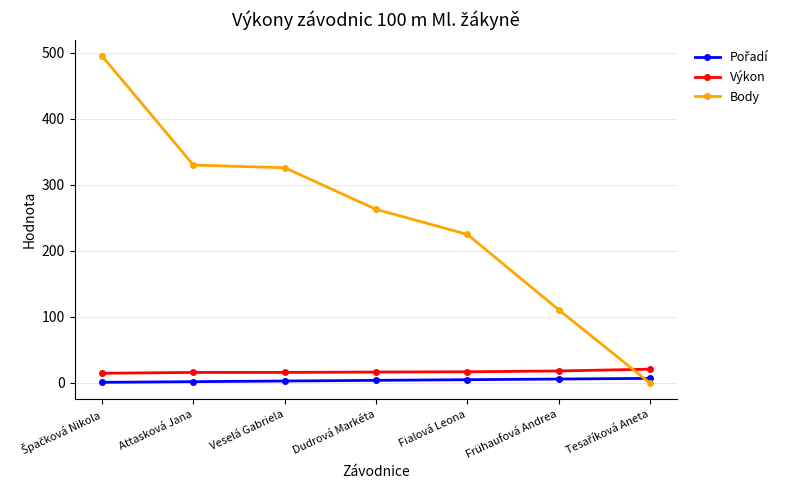

Which series has the widest spread of values?

Body